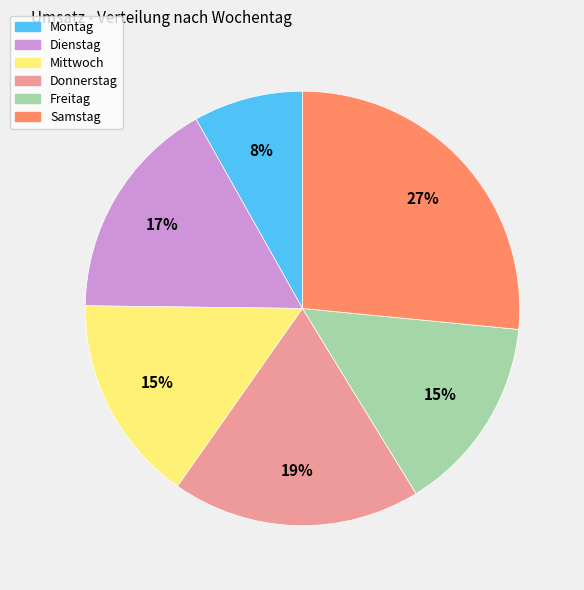

Count the number of slices in the pie.

6